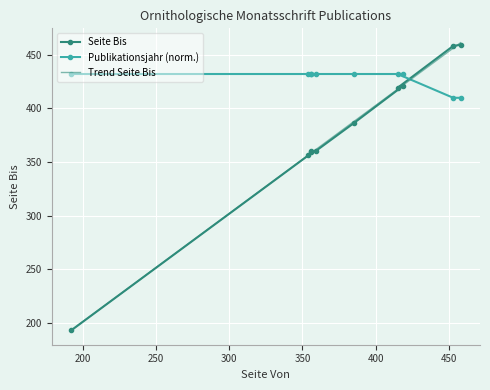

What is the value of the Seite Bis point at the 4th from the left?

359.0